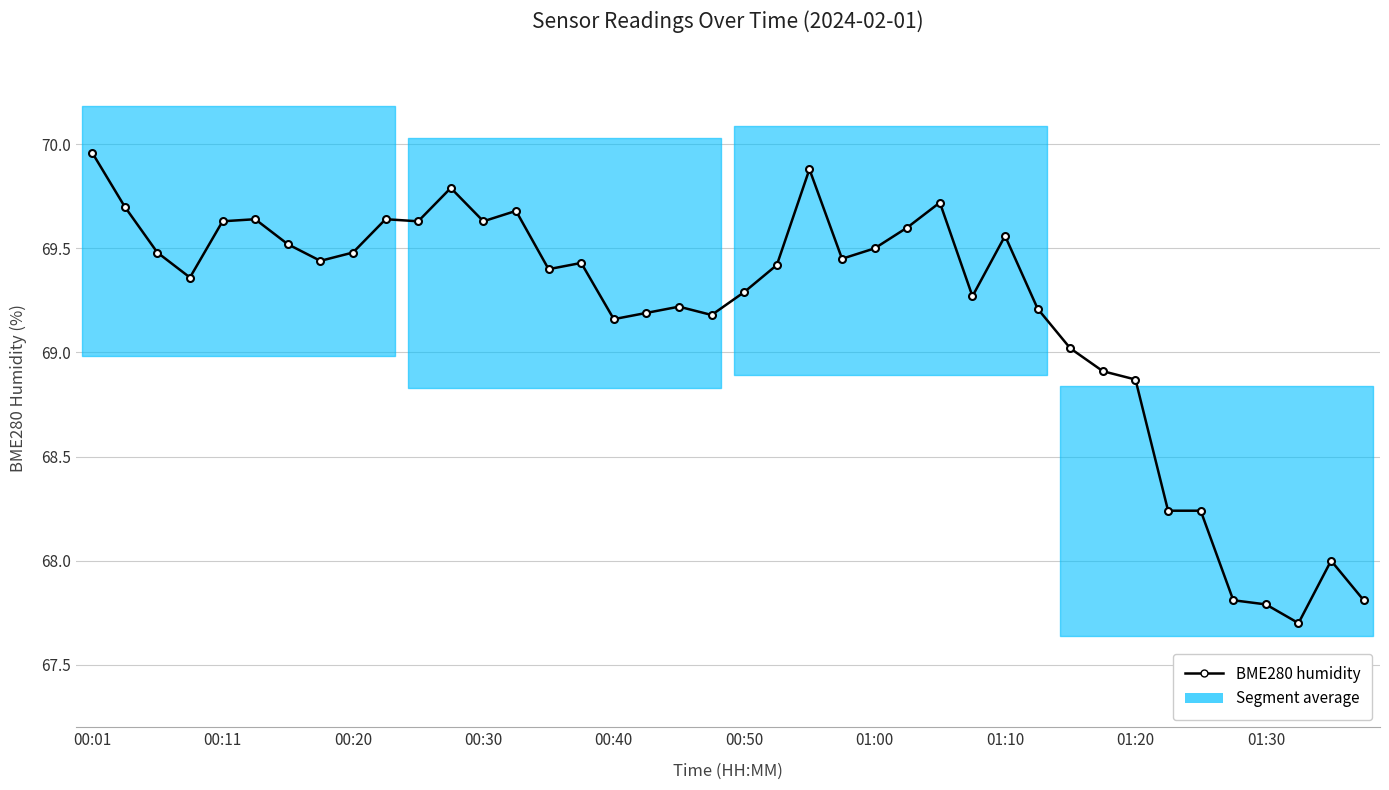

At which label does the data first exceed 69?

00:01